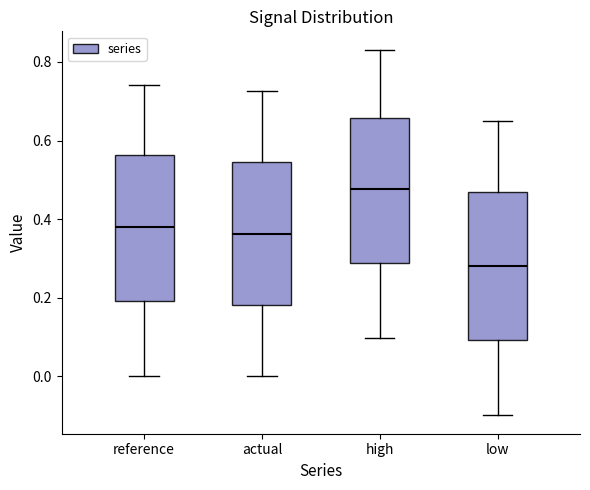

Where is the lower edge of the box for actual on the y-axis? The values are not printed on the chart, so give them approximately, as read against the axis.

0.18